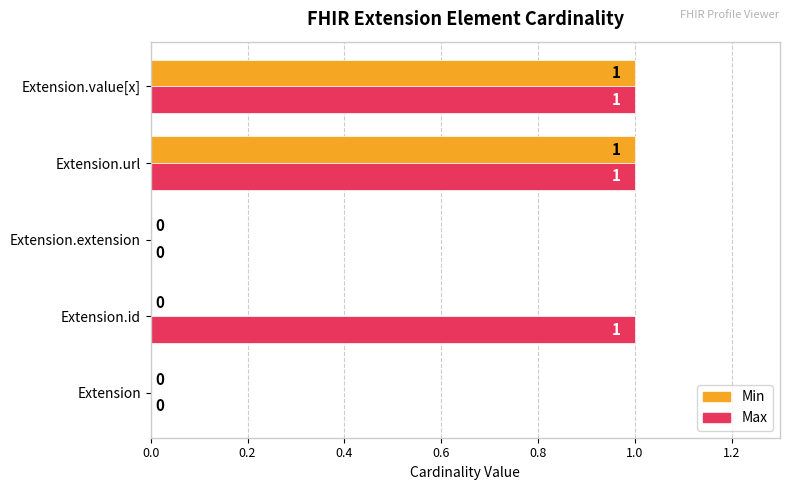

How many categories are shown in the chart?

5